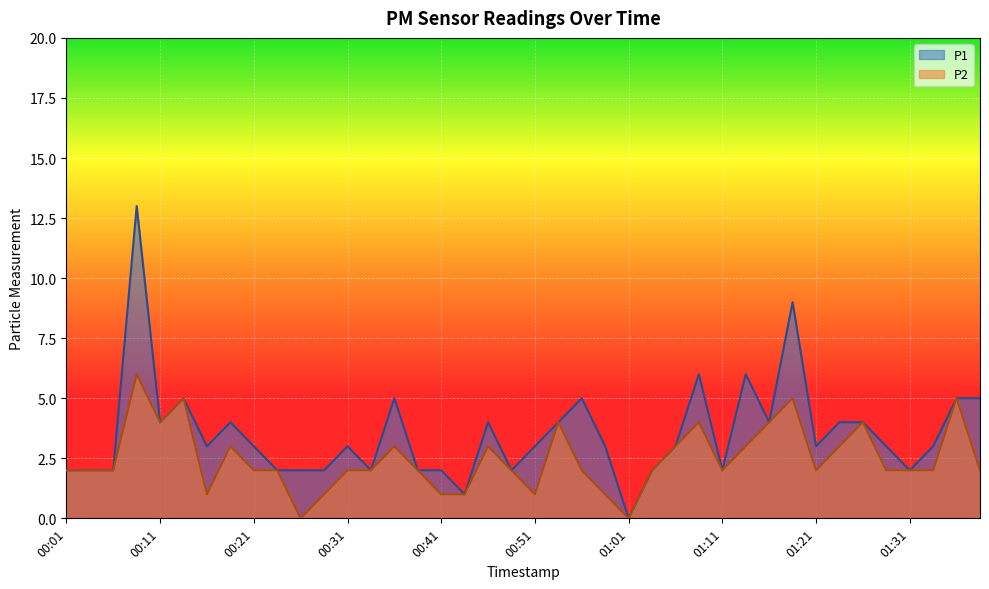

What is the difference between the highest and lowest values at 00:21?

1